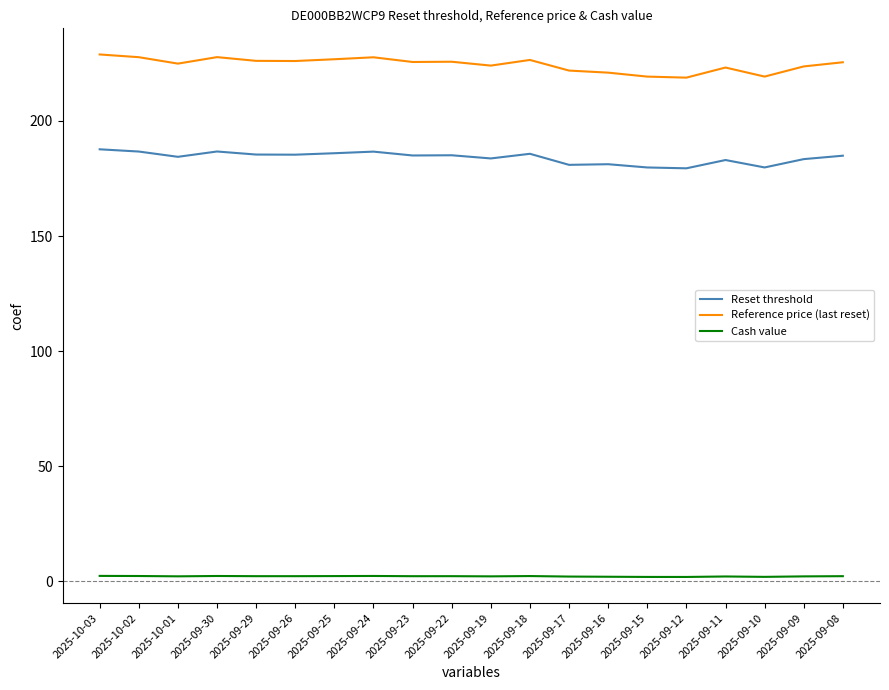

Which series changed the most between 2025-09-24 and 2025-09-16?

Reference price (last reset)